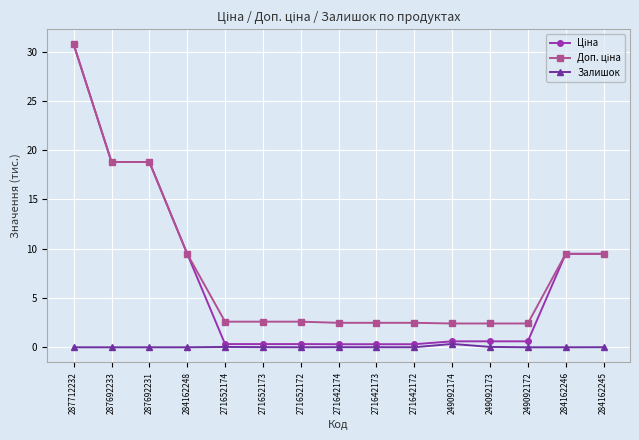

How many lines are shown in the chart?

3